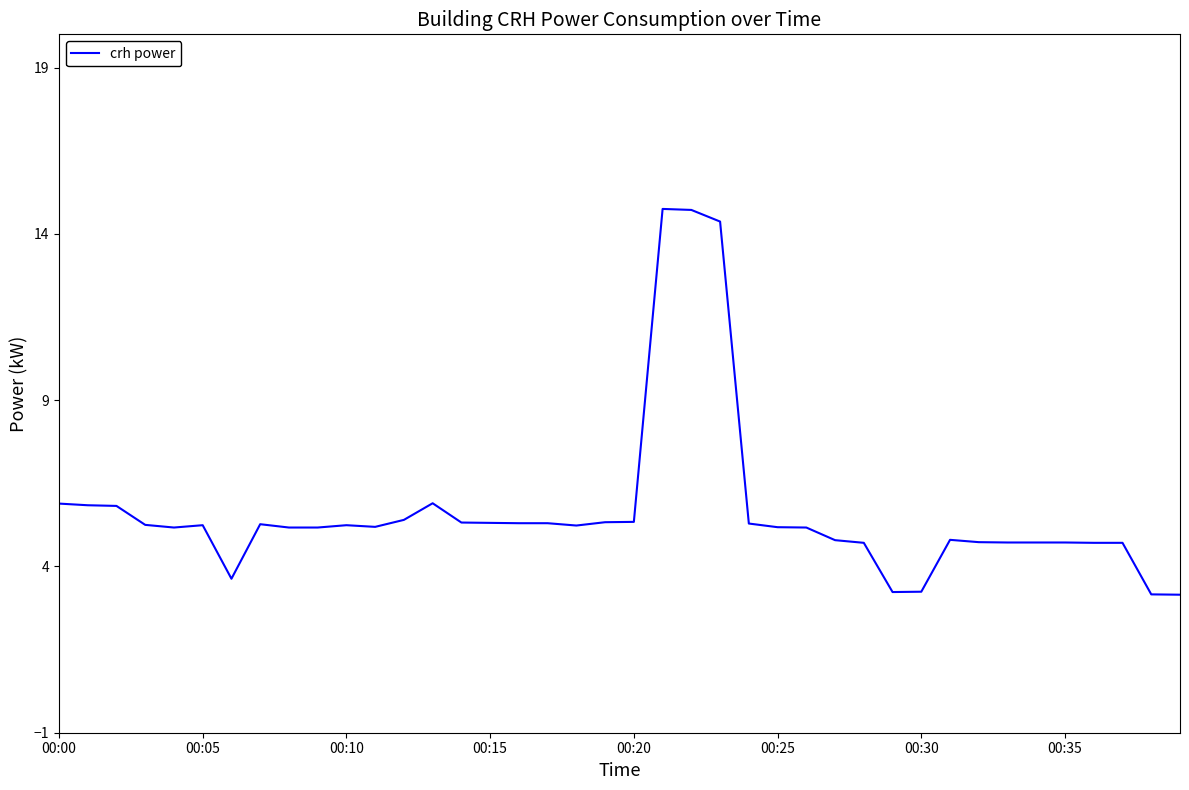

What is the maximum value shown in the chart?

14.8